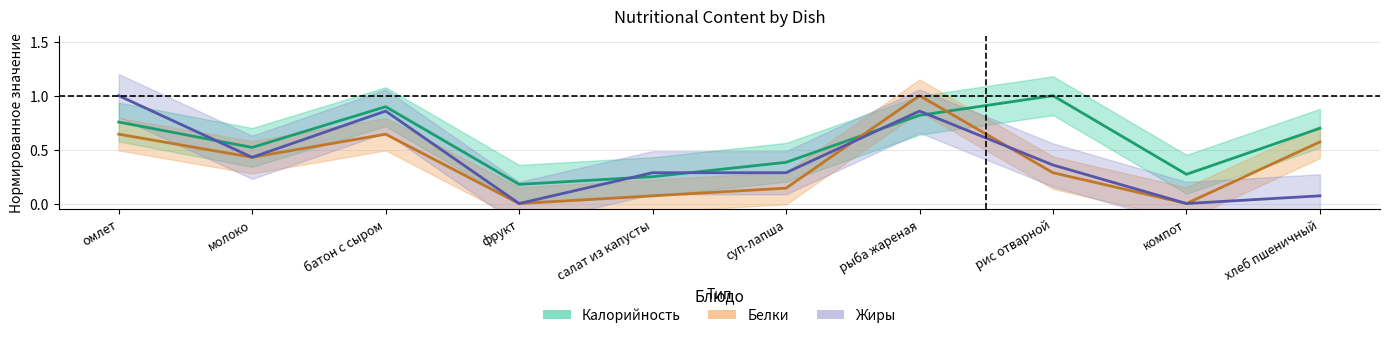

The value of Жиры at компот is -0.6. True or false?

False